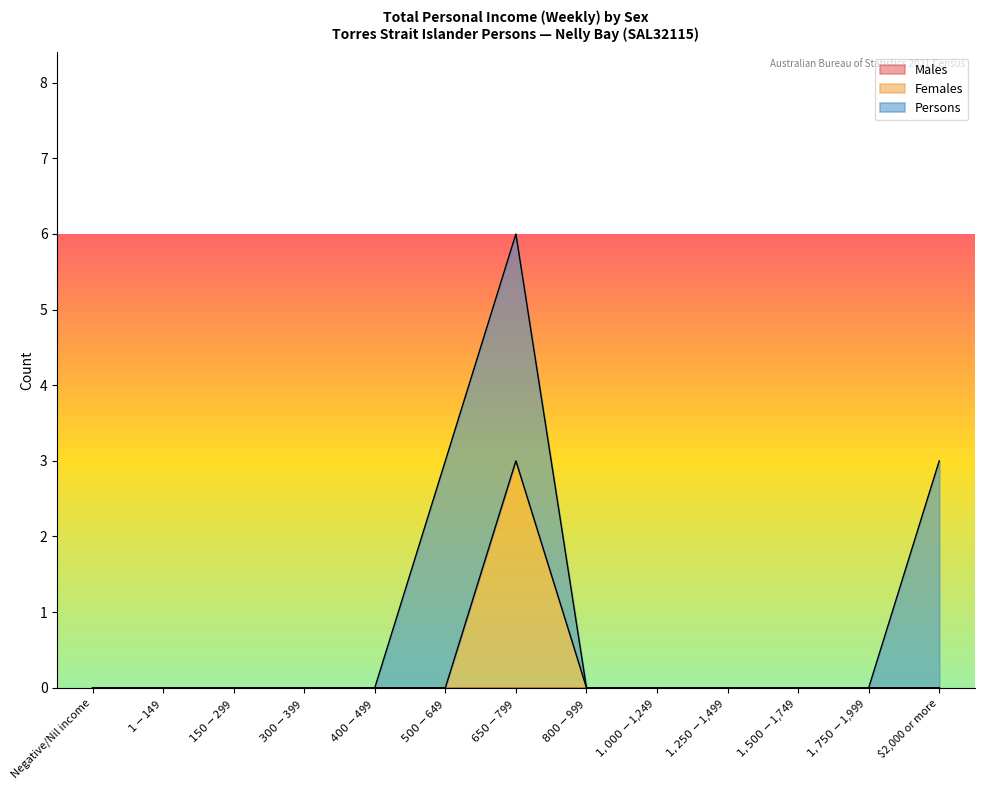

True or false: Females and Persons cross at least once.

False